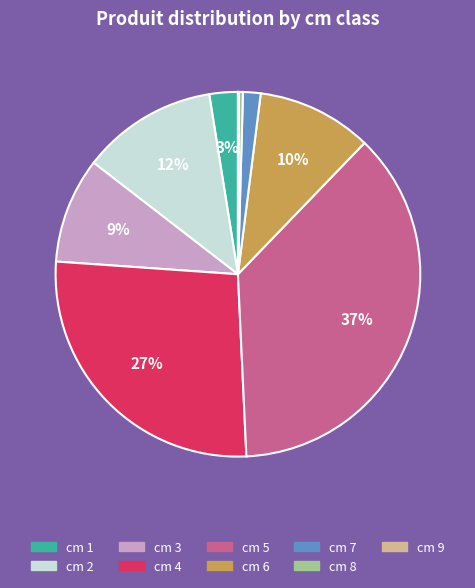

True or false: cm 2 accounts for 1% of the total.

False